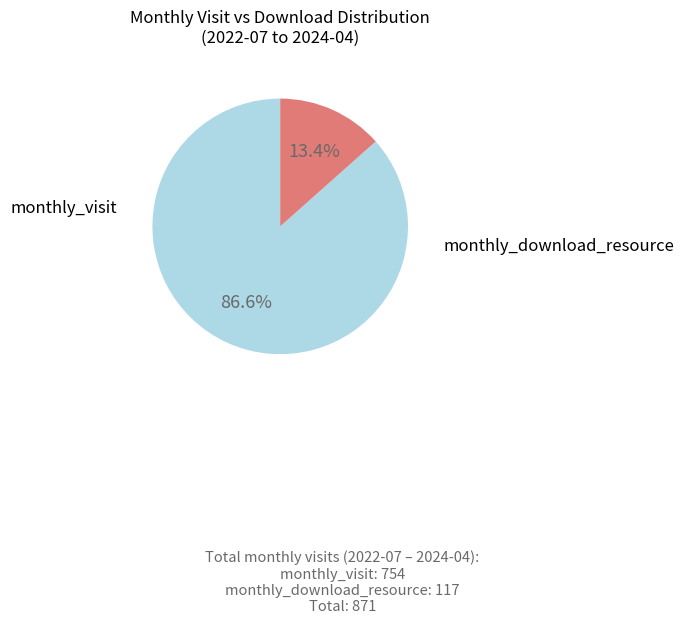

Does any single category account for the majority?

Yes